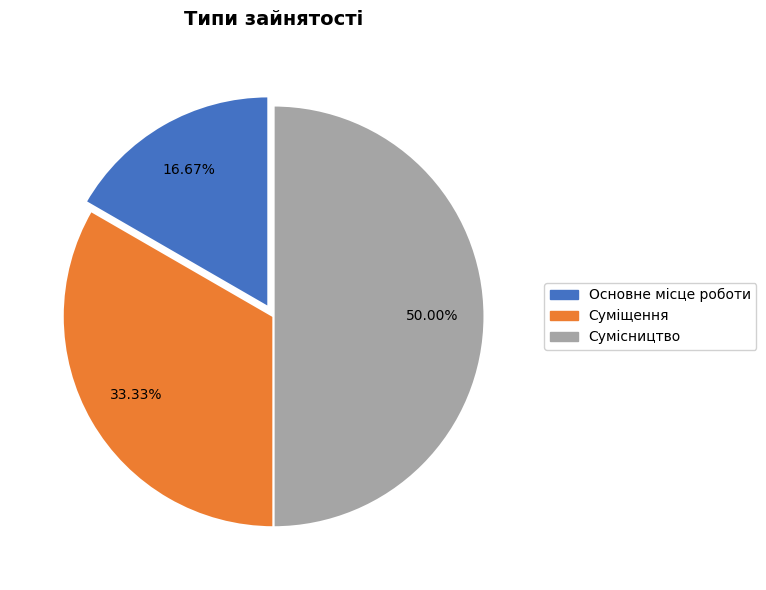

Is Суміщення the majority of the pie?

No